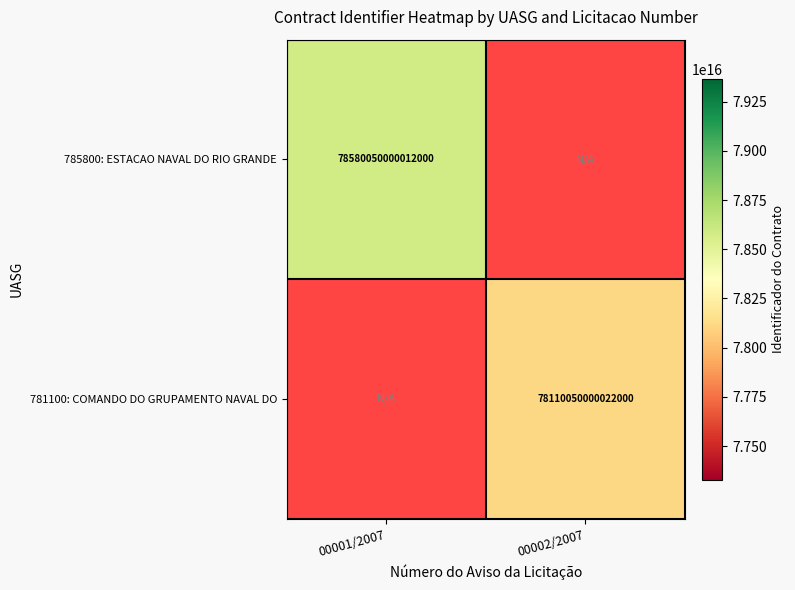

Which label corresponds to the smallest value in the chart?

00002/2007